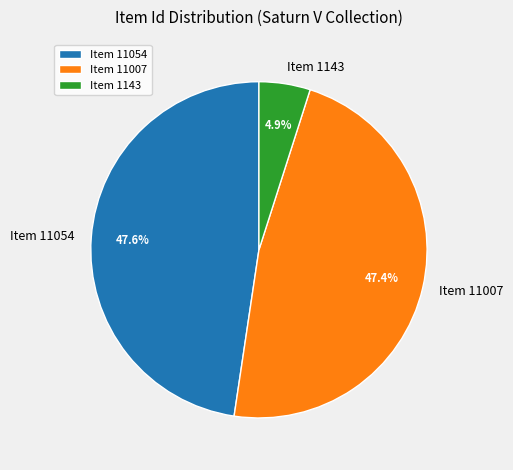

Is the sum of Item 11007 and Item 1143 greater than half?

Yes